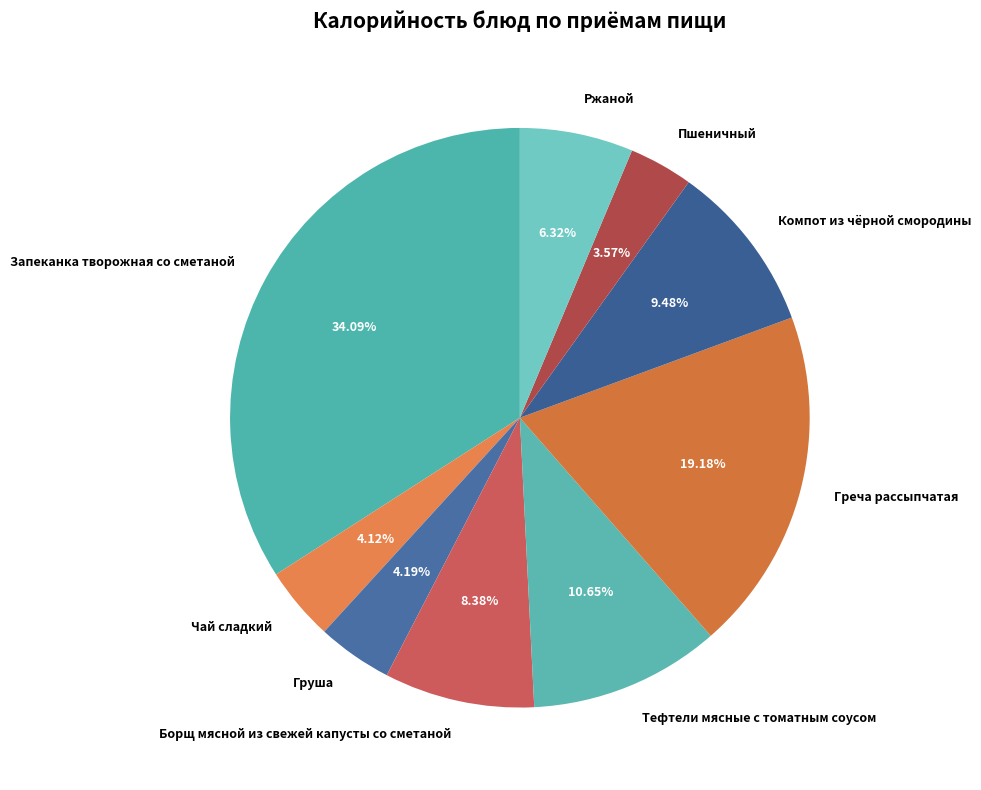

Which has a higher value, Тефтели мясные с томатным соусом or Ржаной?

Тефтели мясные с томатным соусом